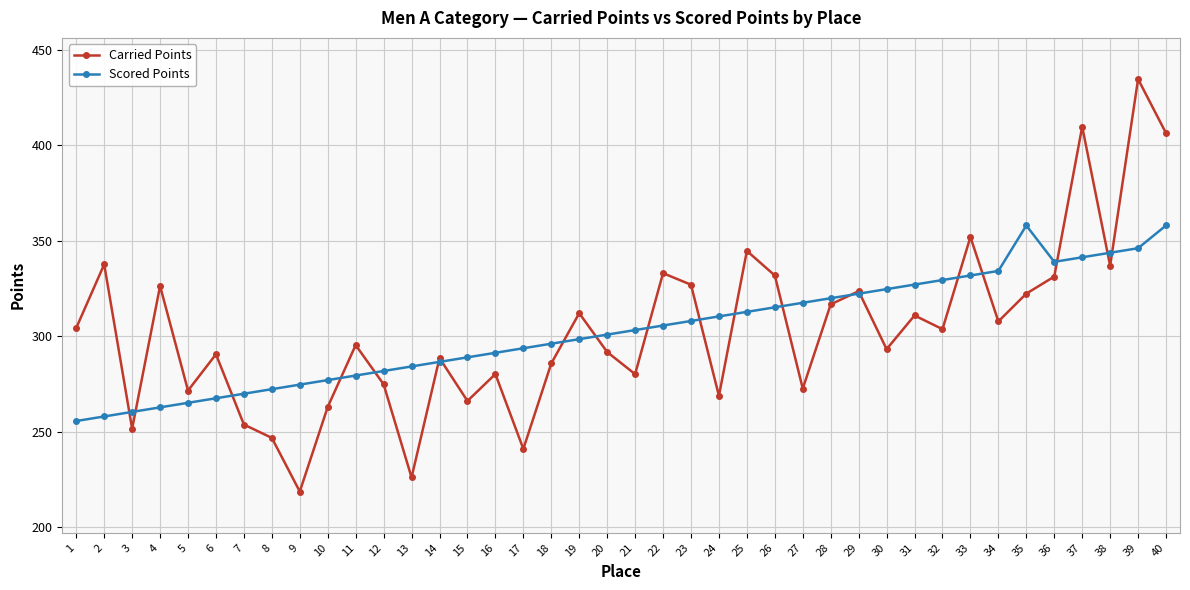

Where is the first local maximum for Scored Points?

35